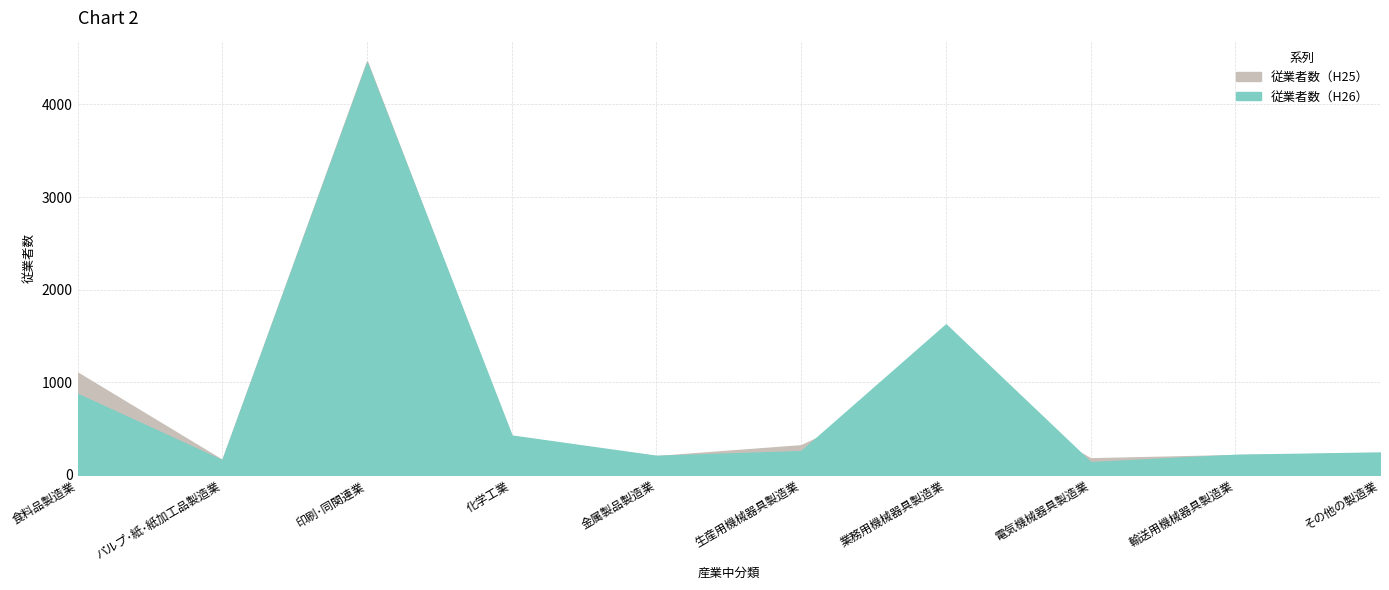

Reading left to right, what are all the values shown in this chart?

従業者数（H25）: 食料品製造業=1104	パルプ･紙･紙加工品製造業=160	印刷･同関連業=4465	化学工業=391	金属製品製造業=202	生産用機械器具製造業=319	業務用機械器具製造業=1059	電気機械器具製造業=178	輸送用機械器具製造業=213	その他の製造業=233
従業者数（H26）: 食料品製造業=874	パルプ･紙･紙加工品製造業=157	印刷･同関連業=4448	化学工業=424	金属製品製造業=205	生産用機械器具製造業=256	業務用機械器具製造業=1624	電気機械器具製造業=137	輸送用機械器具製造業=216	その他の製造業=241